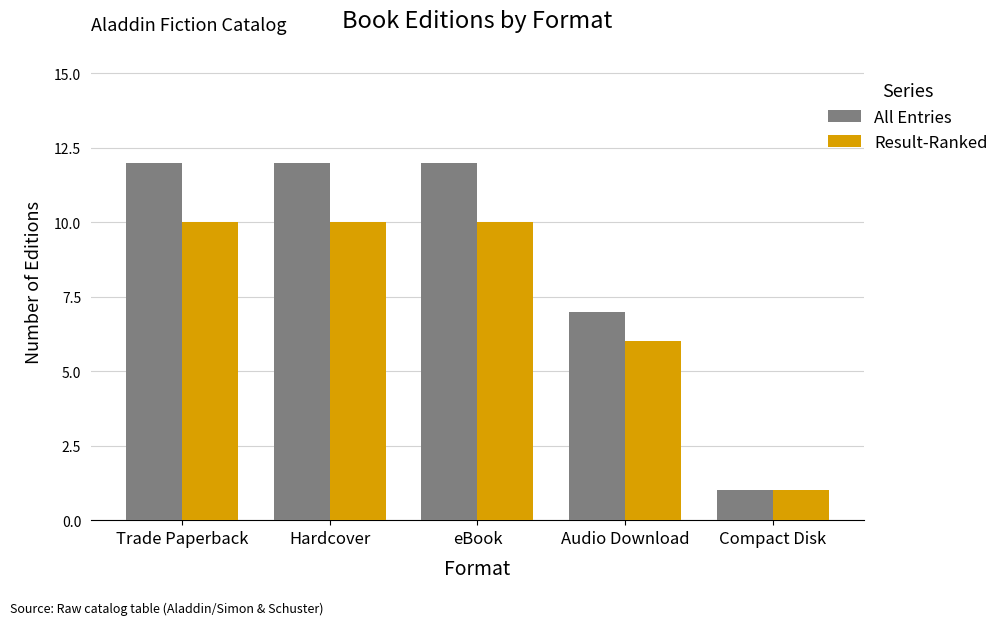

What is the difference between the Result-Ranked values at eBook and Compact Disk?

9